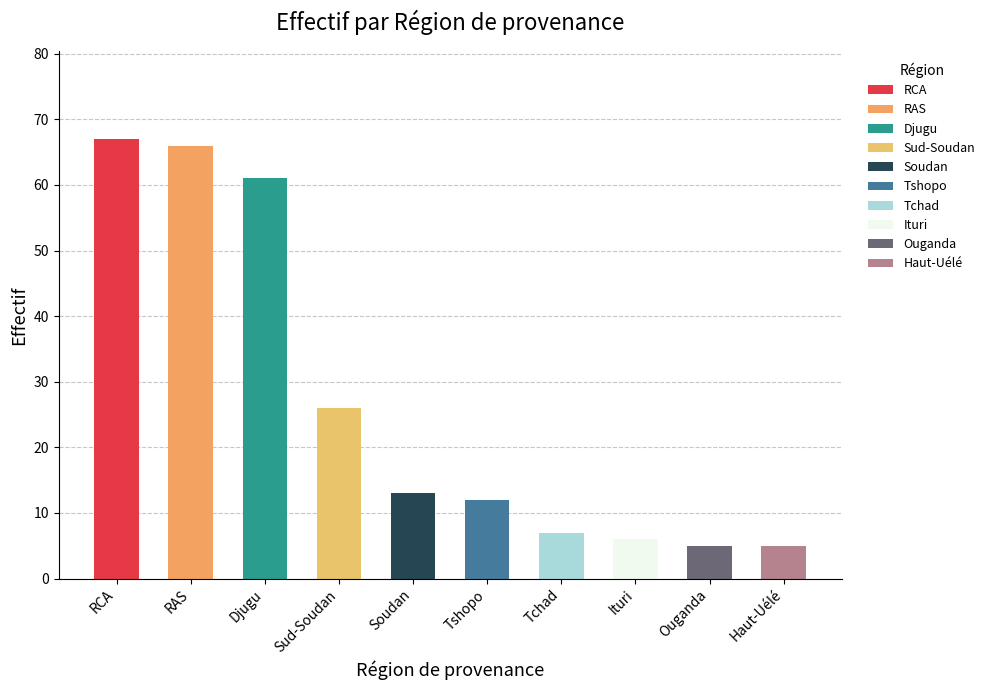

What is the change in value from Sud-Soudan to Soudan?

-13